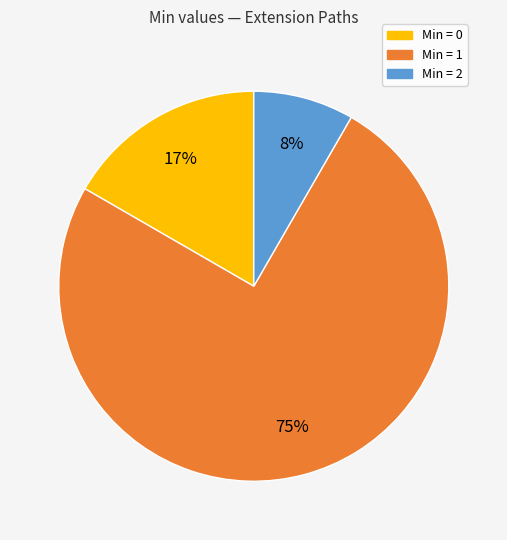

How many slices are in this pie chart?

3